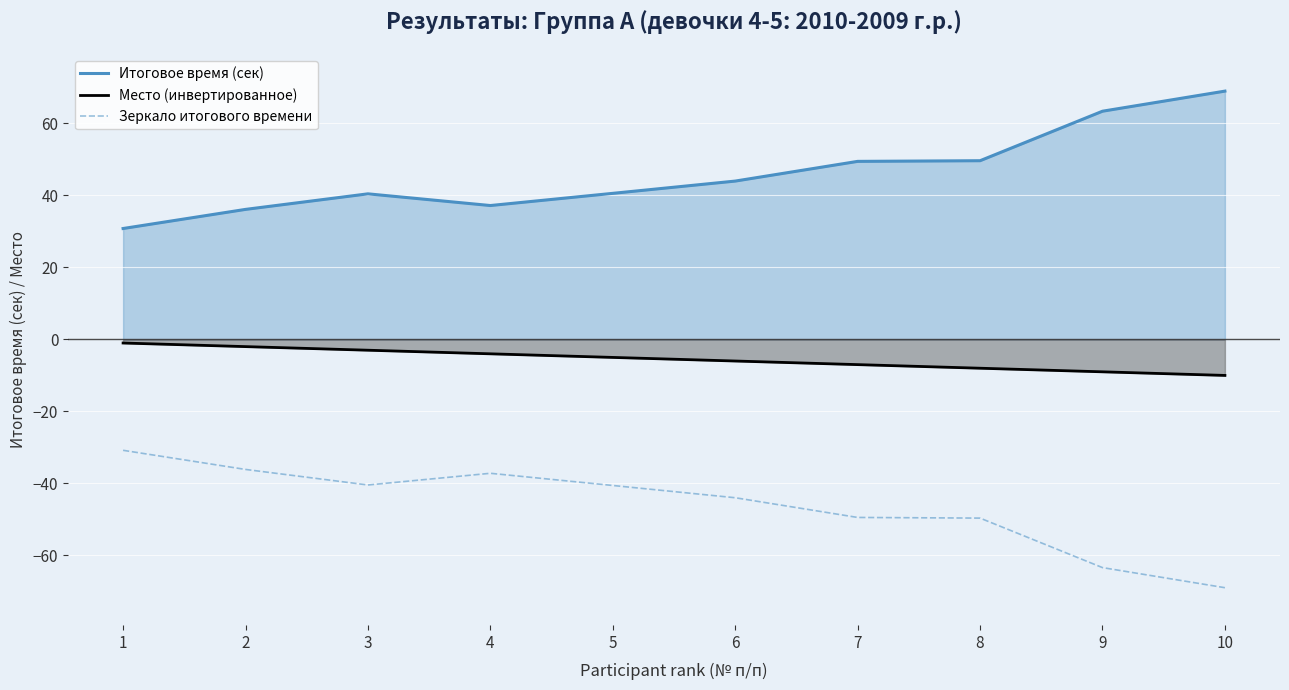

How many series are shown in this chart?

3